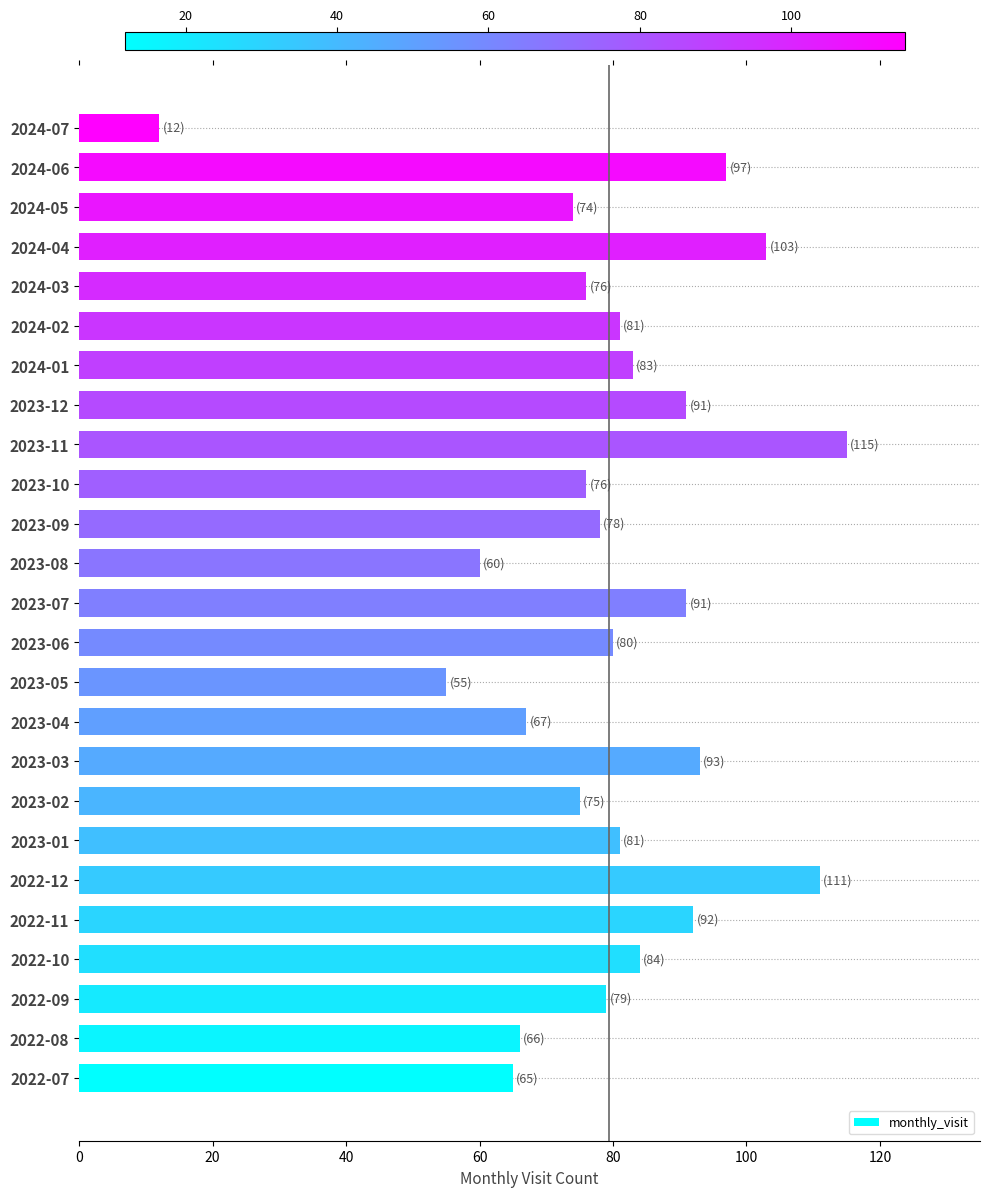

What is the approximate value at 2022-12, to the nearest 5?

110